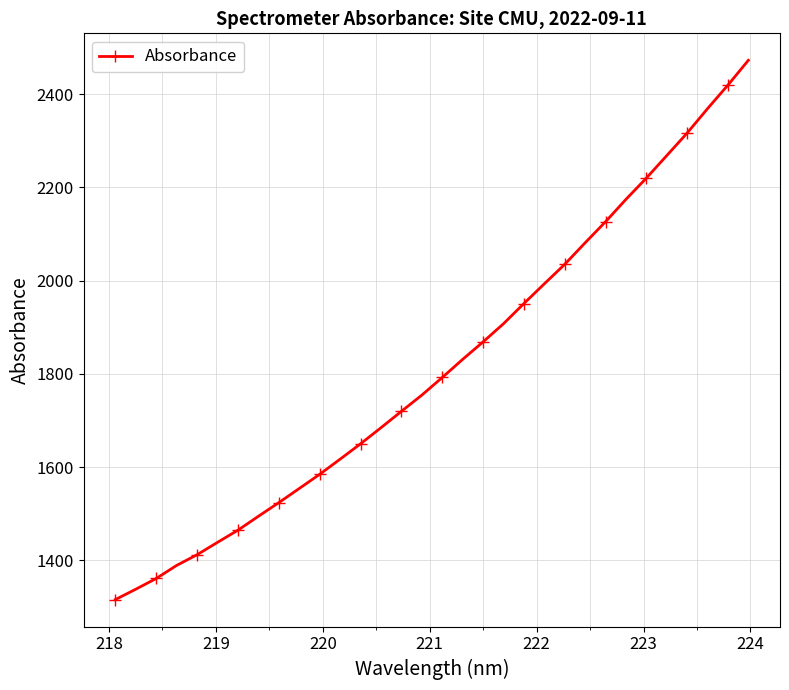

What is the difference between the maximum and minimum values?

1157.5